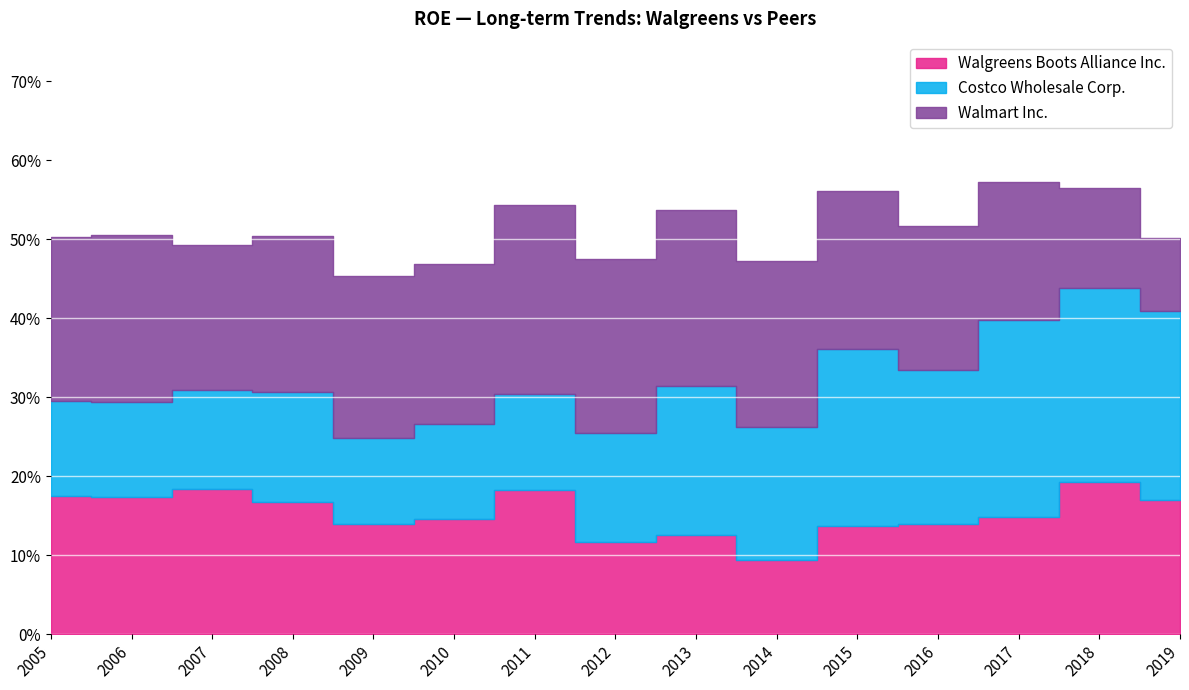

How many intersections are there between Walmart Inc. and Costco Wholesale Corp.?

1